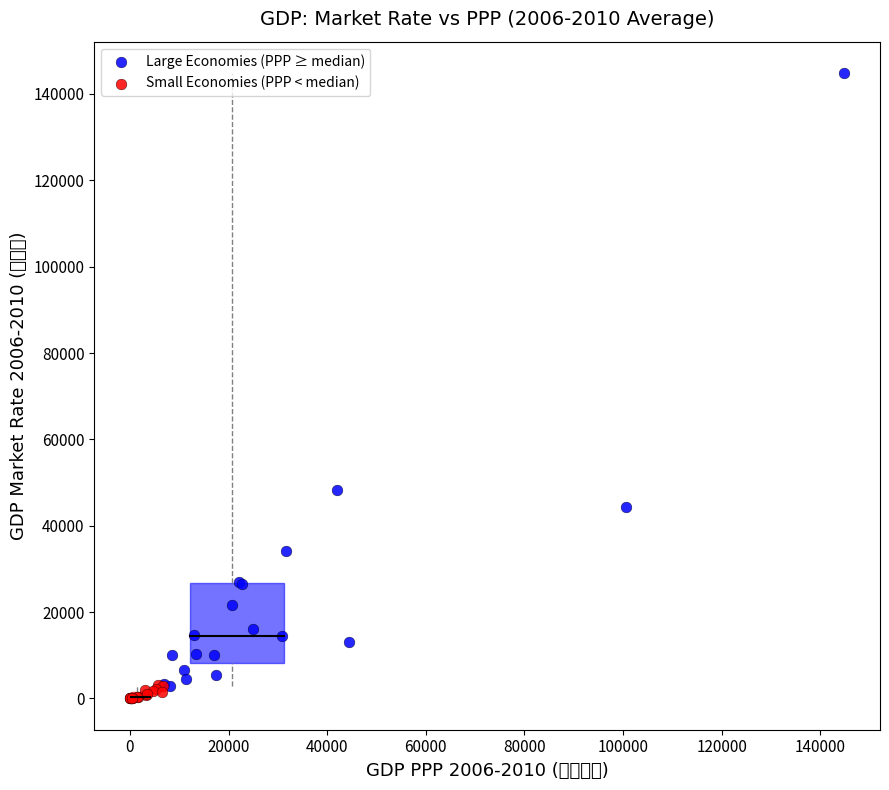

Which series reaches the maximum Y coordinate?

Large Economies (PPP ≥ median)